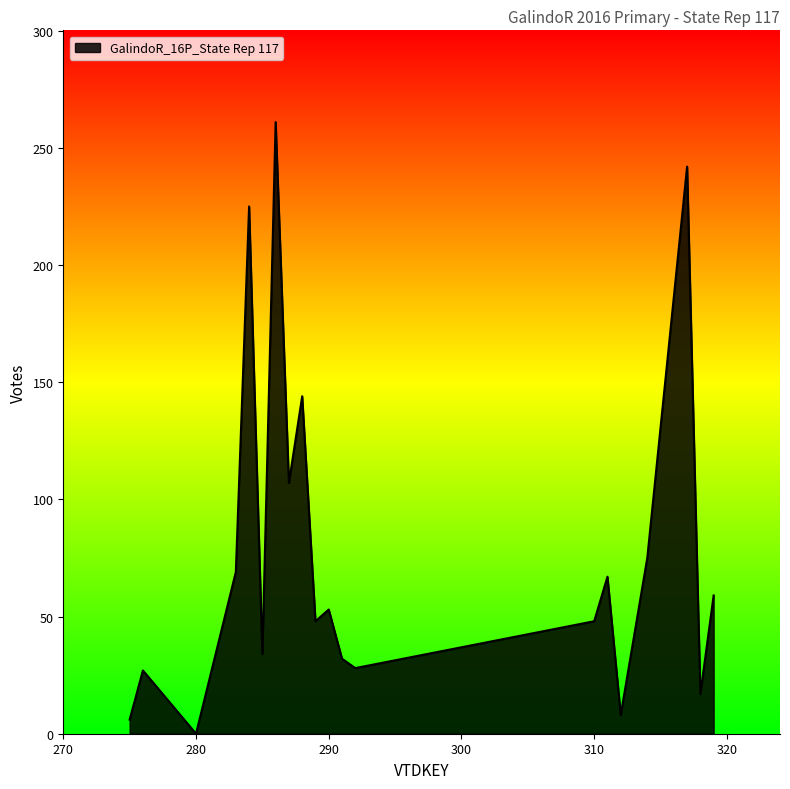

What is the maximum value shown in the chart?

261